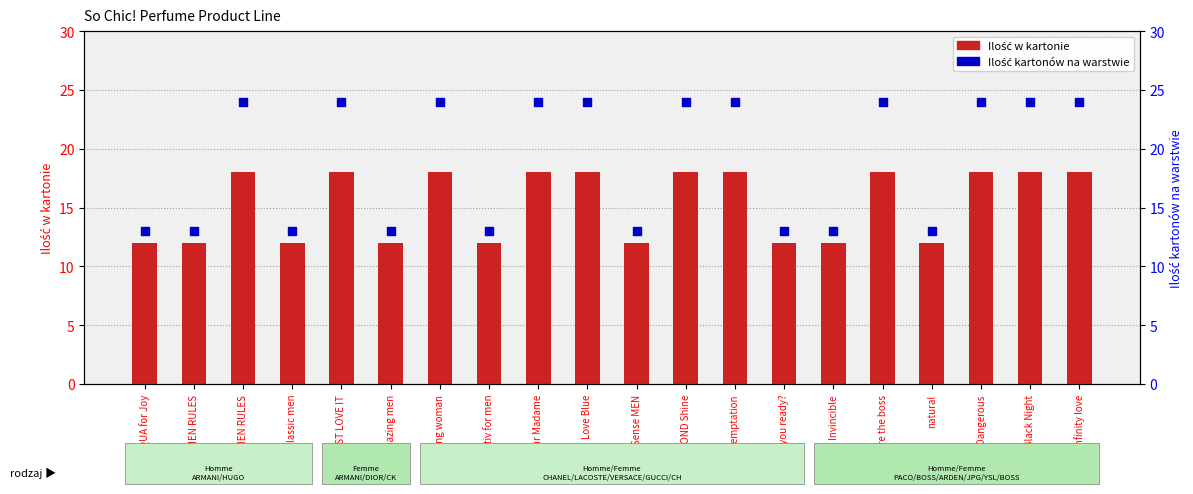

At how many categories does at least one series exceed 23?

11